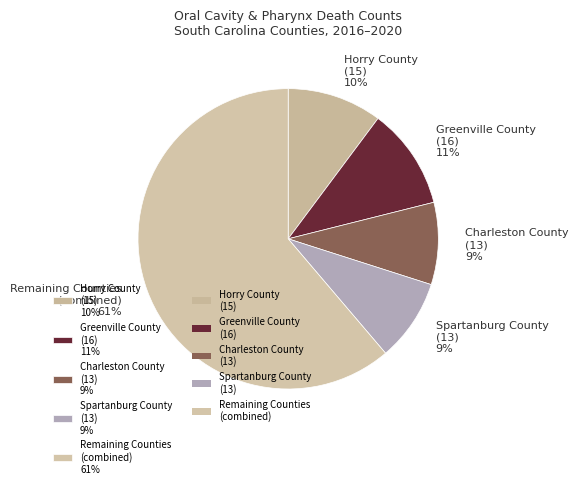

To the nearest percent, what portion does Horry County (15) 10% represent?

10%